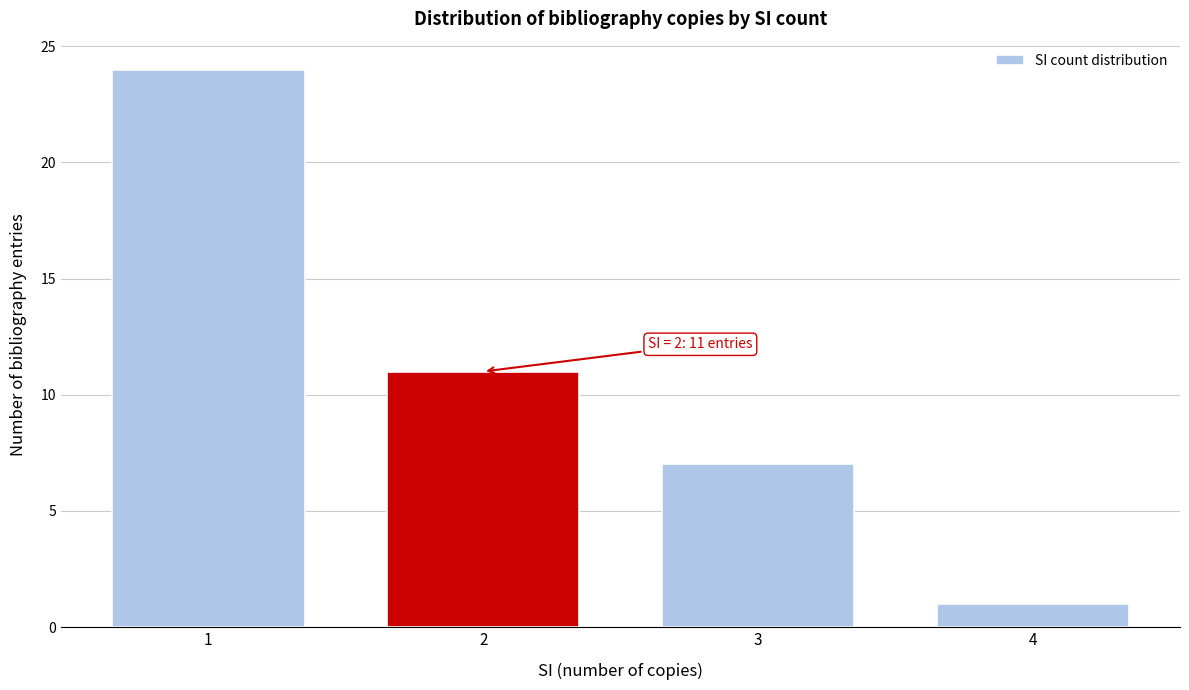

Reading left to right, extract all data points from this chart.

1=24	2=11	3=7	4=1